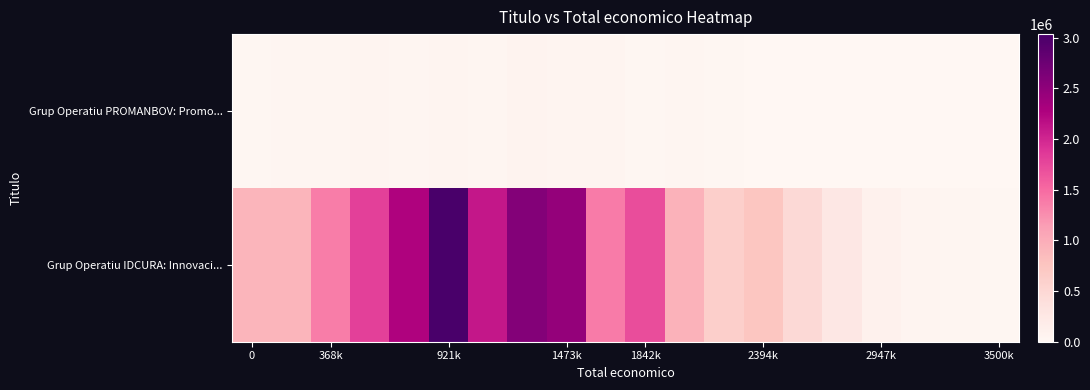

How many series are shown in this chart?

2